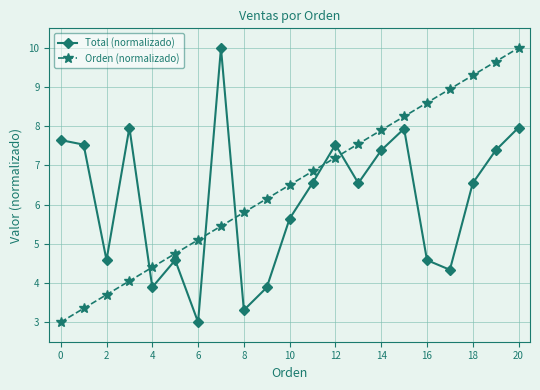

How many intersections are there between Orden (normalizado) and Total (normalizado)?

5